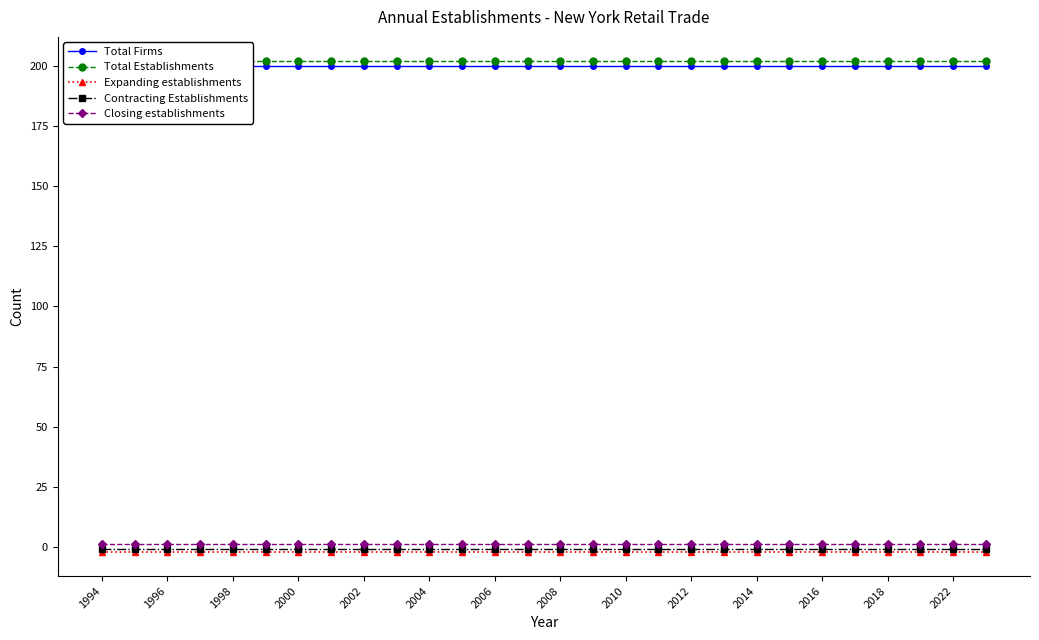

Which series has the widest spread of values?

Total Firms